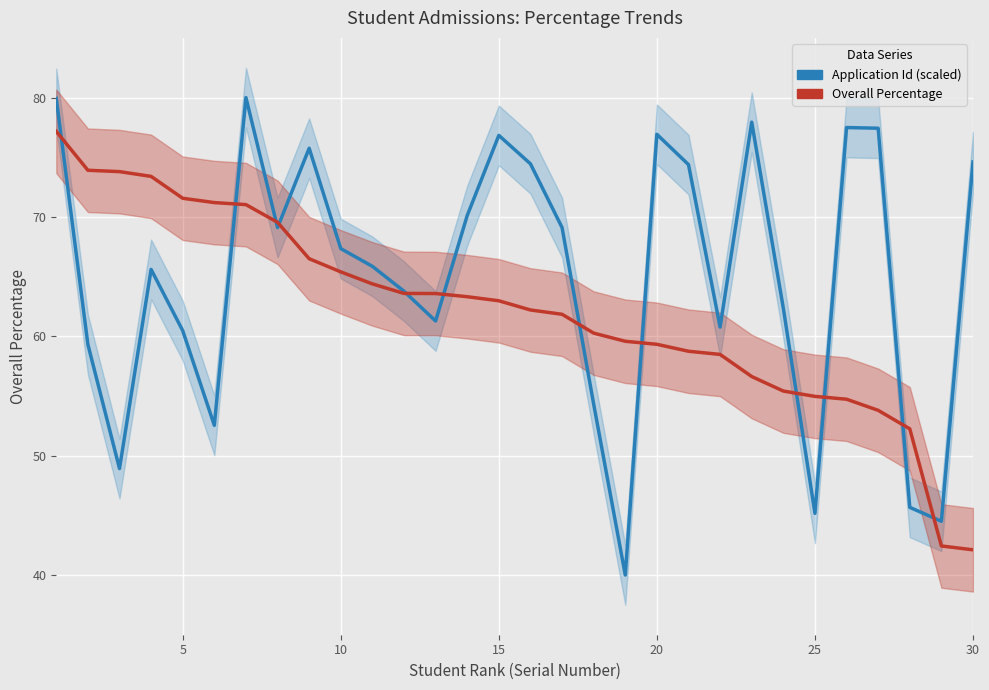

Which series has the largest range (max minus min)?

Application Id (scaled)